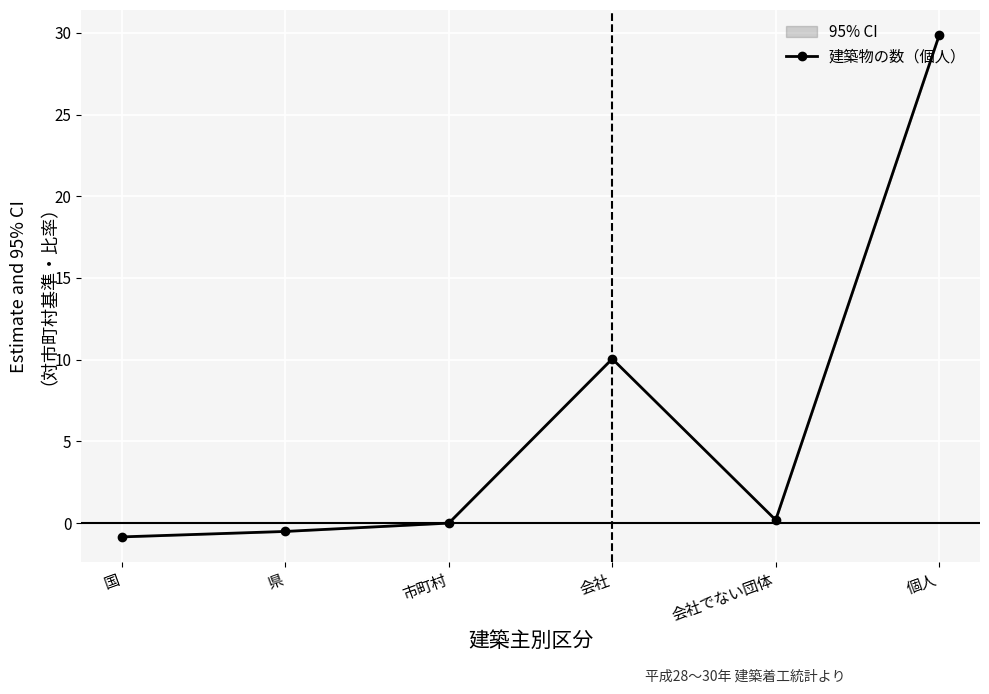

What is the average value?

6.5